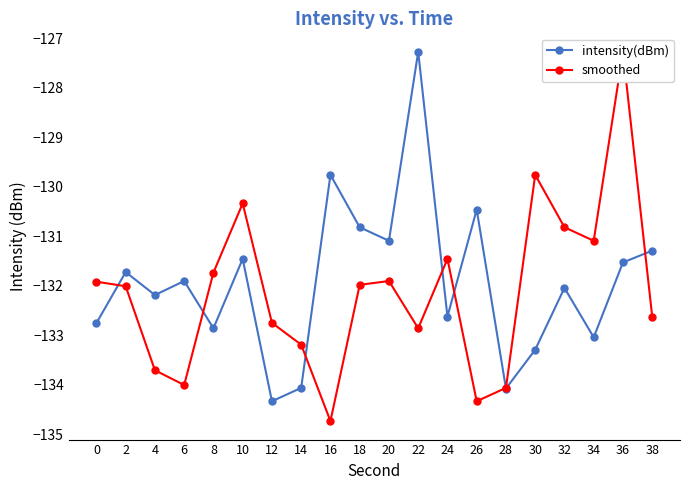

How many intersections are there between intensity(dBm) and smoothed?

7